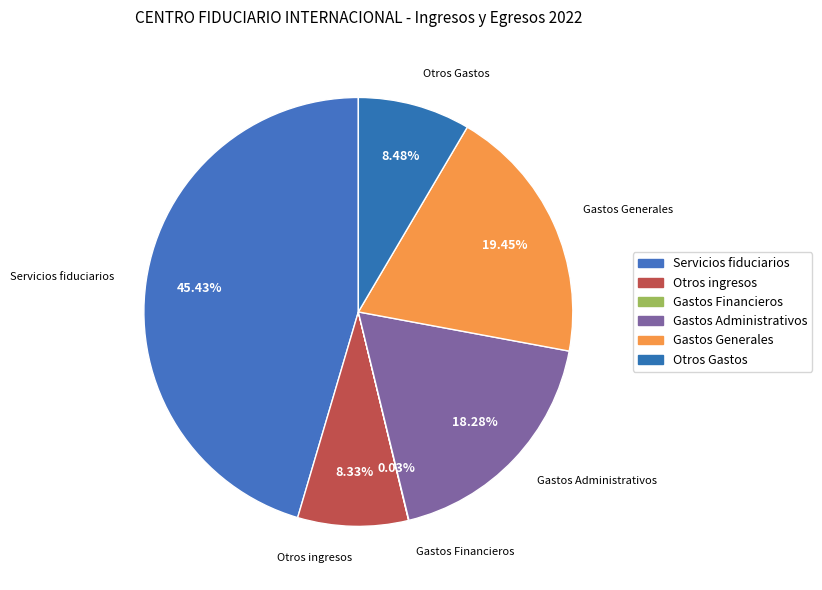

Is there any slice that represents more than half of the pie?

No